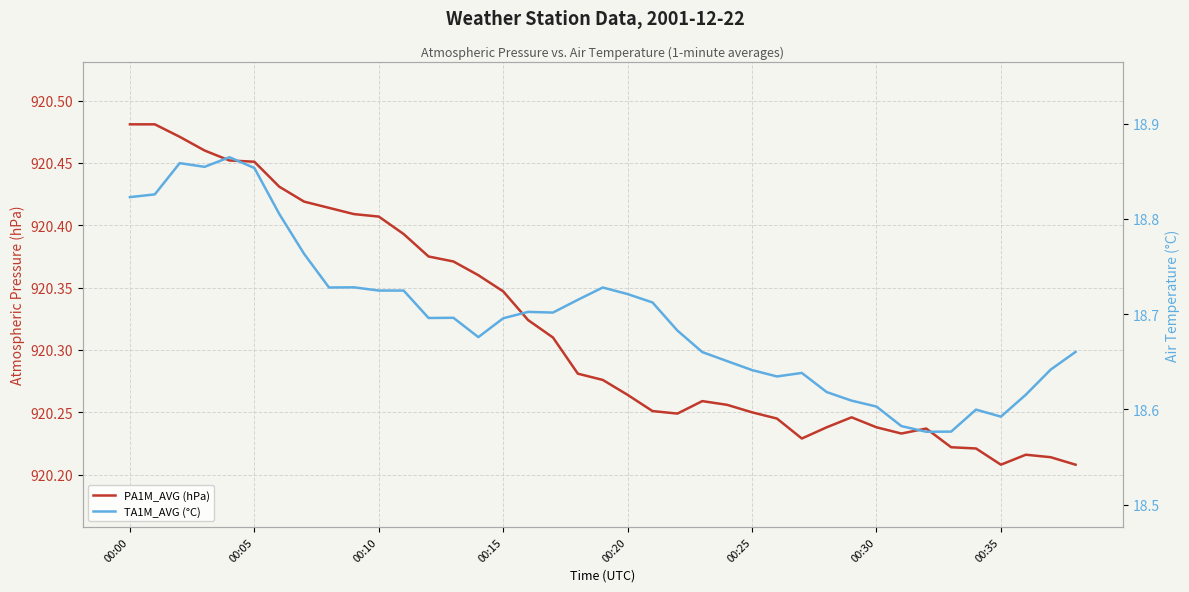

What is the sum of all PA1M_AVG (hPa) values?

35892.4